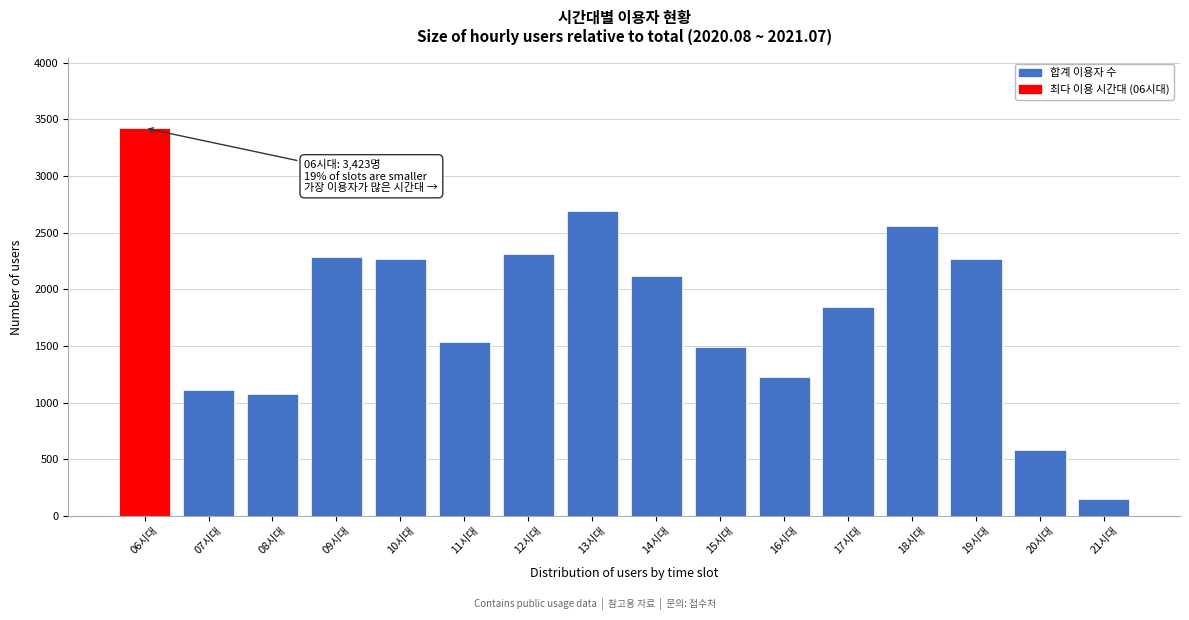

Approximately how many times larger is the value at 13시대 compared to 18시대?

1.1